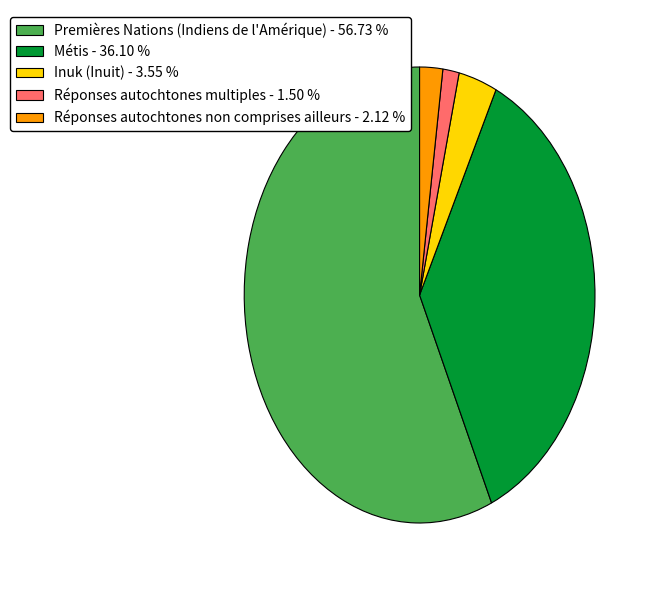

What is the ratio of the value at Inuk (Inuit) to the value at Réponses autochtones non comprises ailleurs?

1.7